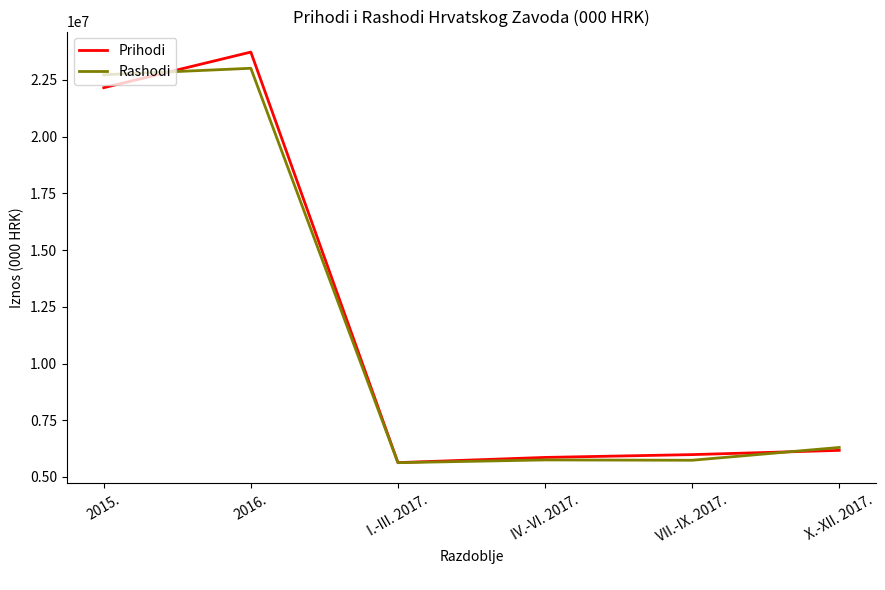

What is the total value across all series at VII.-IX. 2017.?

11722743